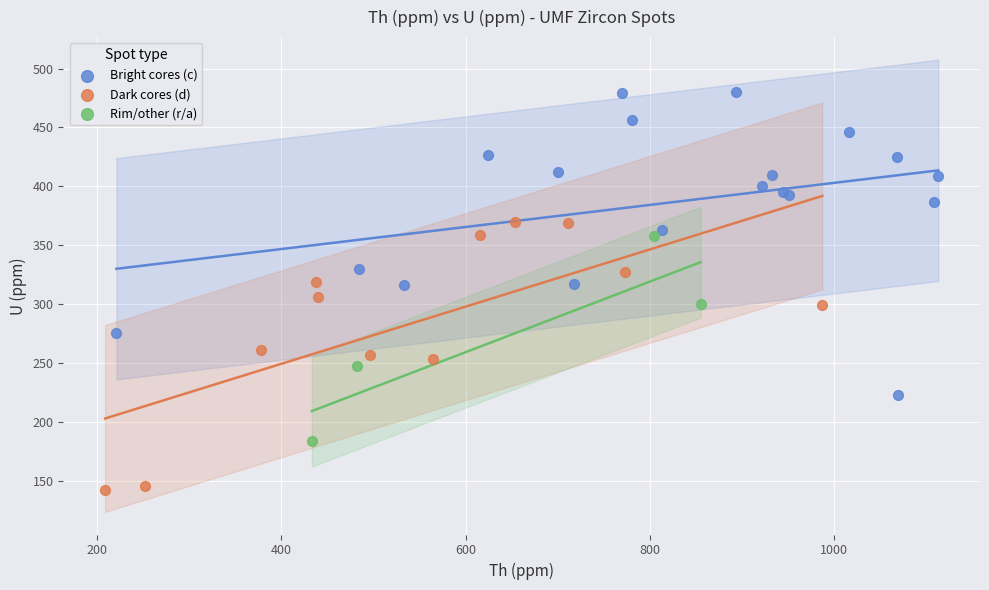

Which series reaches the maximum Y coordinate?

Bright cores (c)